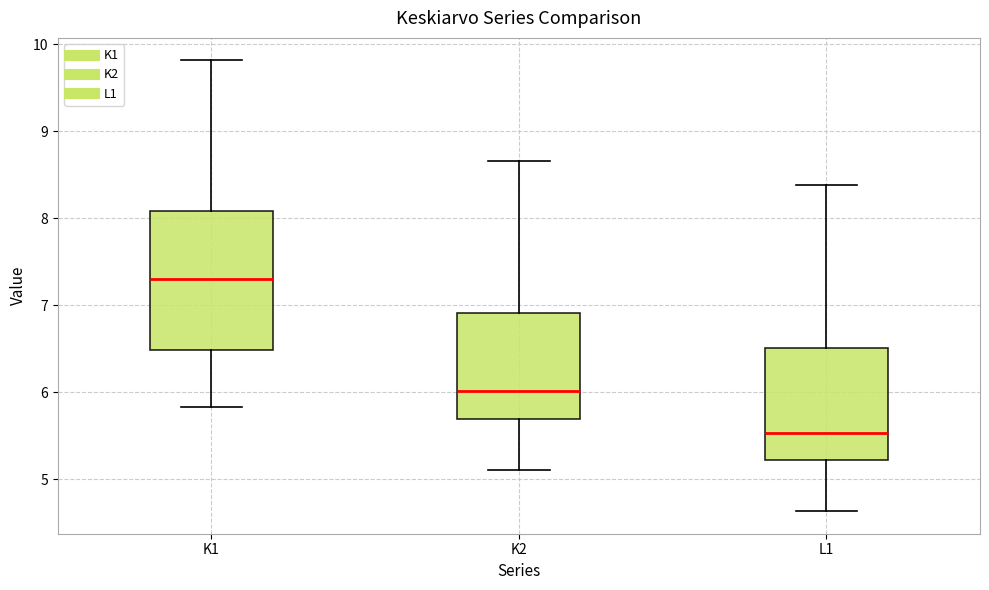

Reading left to right, read every box against the y-axis: the position of its median line, the range the box covers, and the ends of its whiskers. The values are not printed on the chart, so give them approximately, as read against the axis.

K1: median 7.3, box 6.5 to 8.1, whiskers 5.8 to 9.8
K2: median 6.0, box 5.7 to 6.9, whiskers 5.1 to 8.7
L1: median 5.5, box 5.2 to 6.5, whiskers 4.6 to 8.4